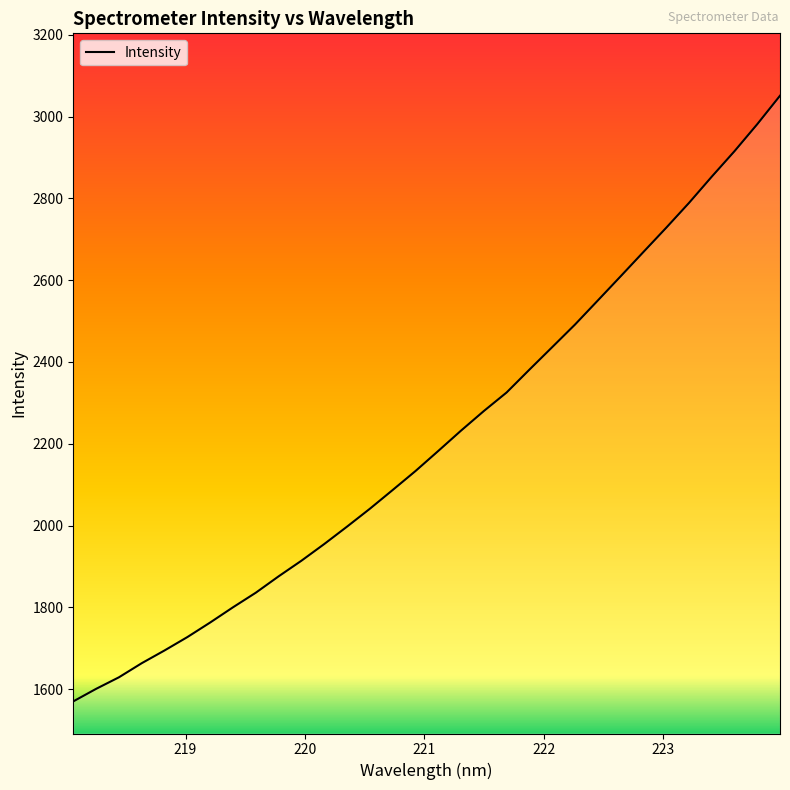

What is the difference between the maximum and minimum values?

1481.1